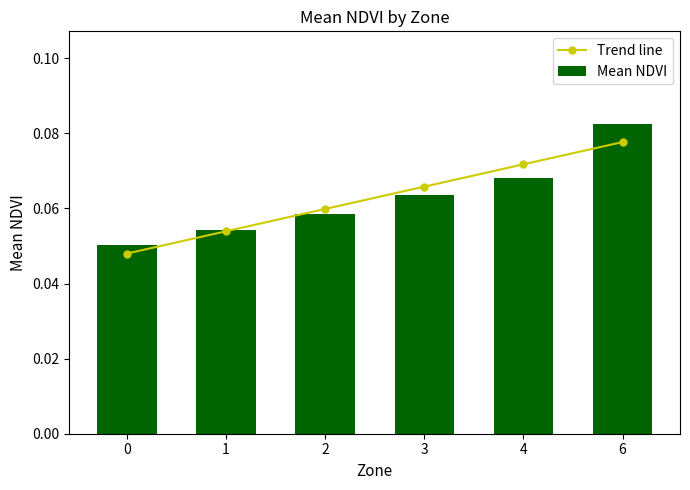

Rank the series by their maximum value, from highest to lowest.

Mean NDVI, Trend line